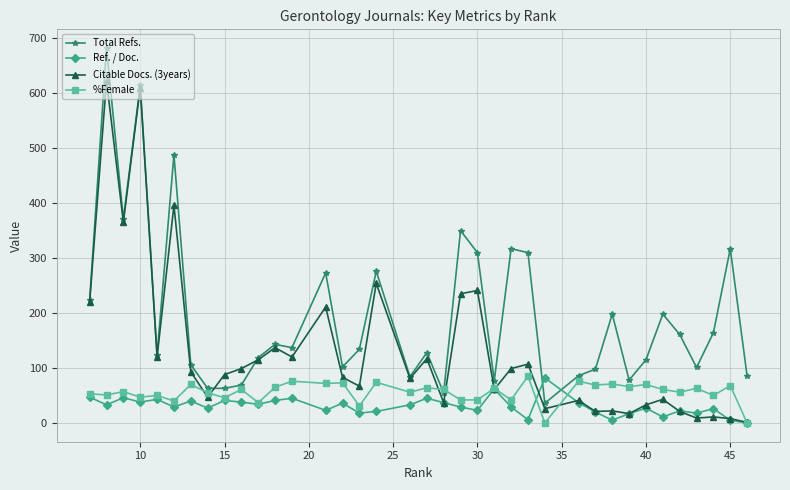

What is the maximum value for %Female?

85